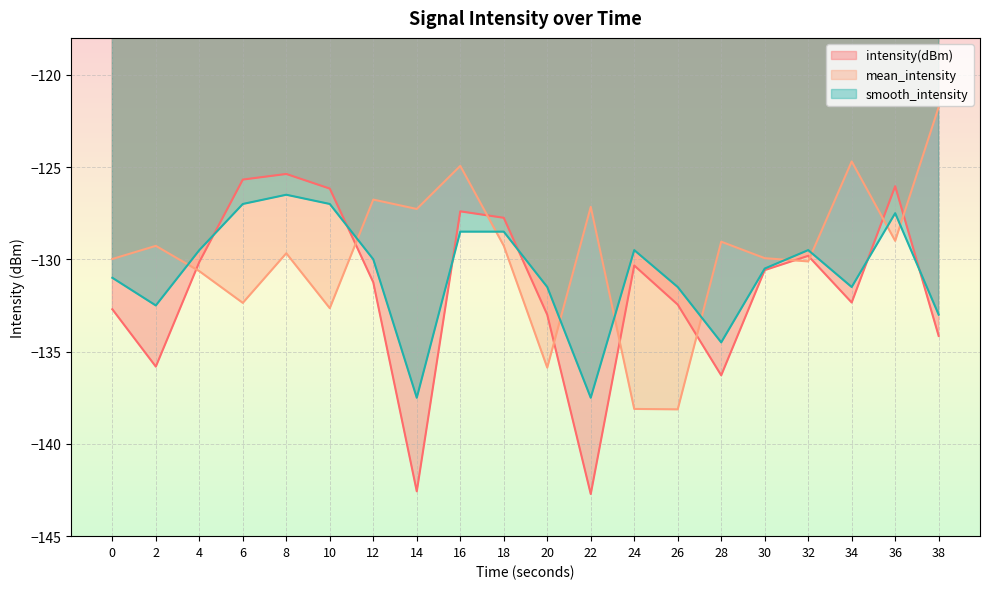

What is the difference between the mean_intensity values at 0 and 2?

0.7